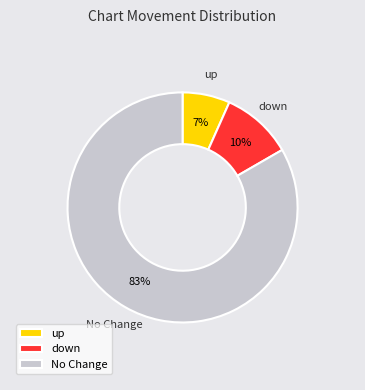

Between up and down, which is larger?

down